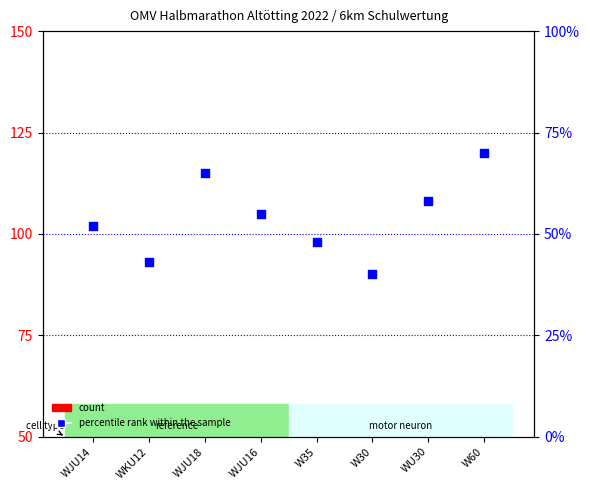

At how many categories does at least one series exceed 54?

4